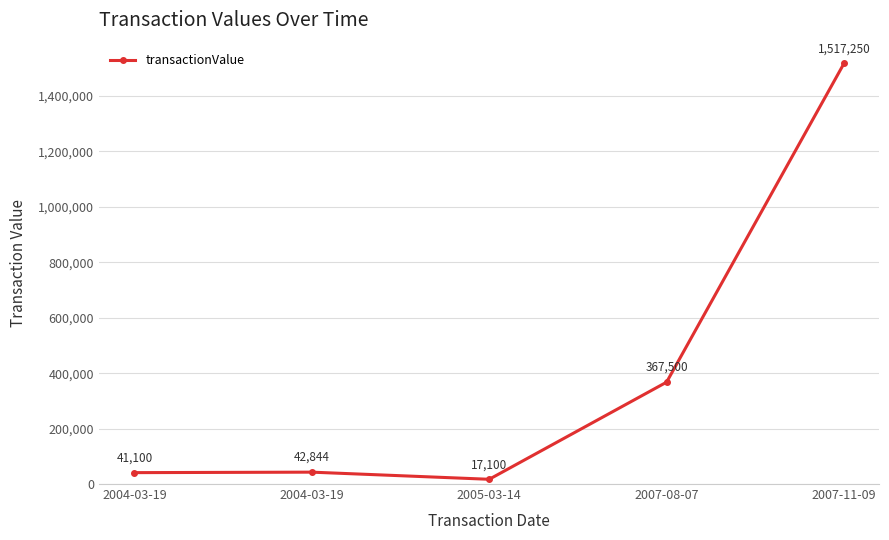

Approximately how many times larger is the value at 2007-08-07 compared to 2007-11-09?

0.2